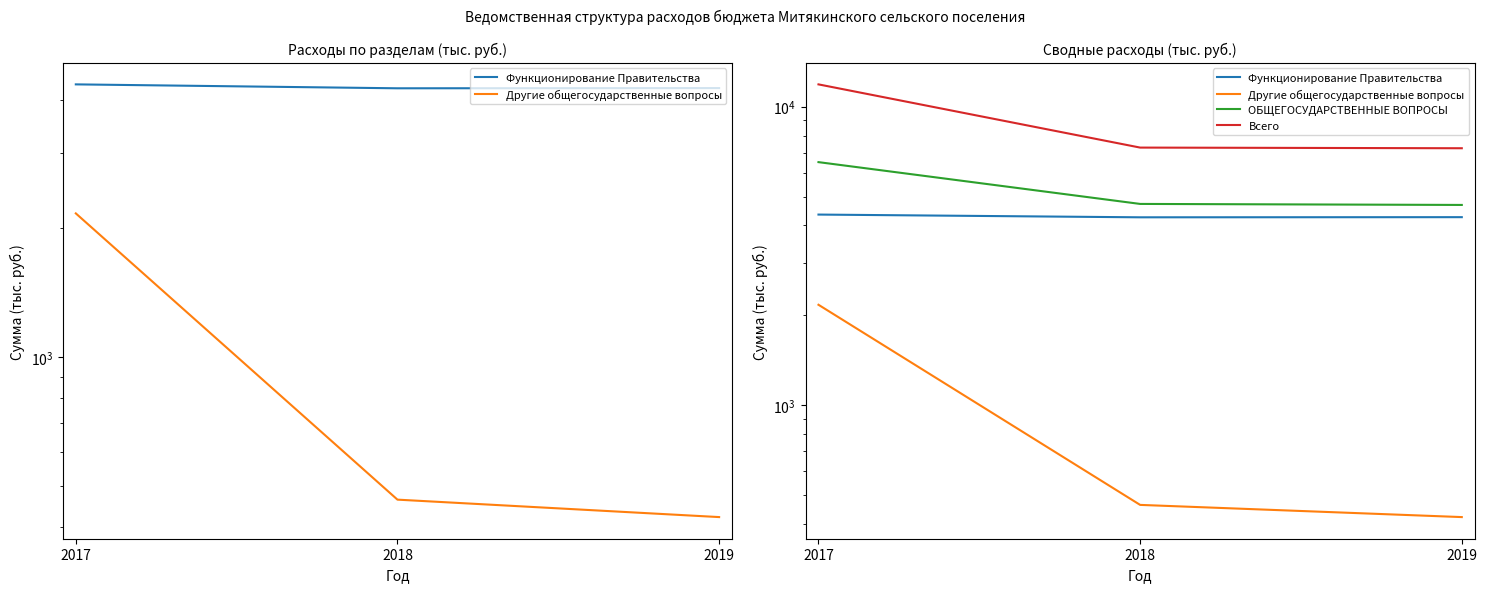

How many values in the Всего series exceed 7294?

2